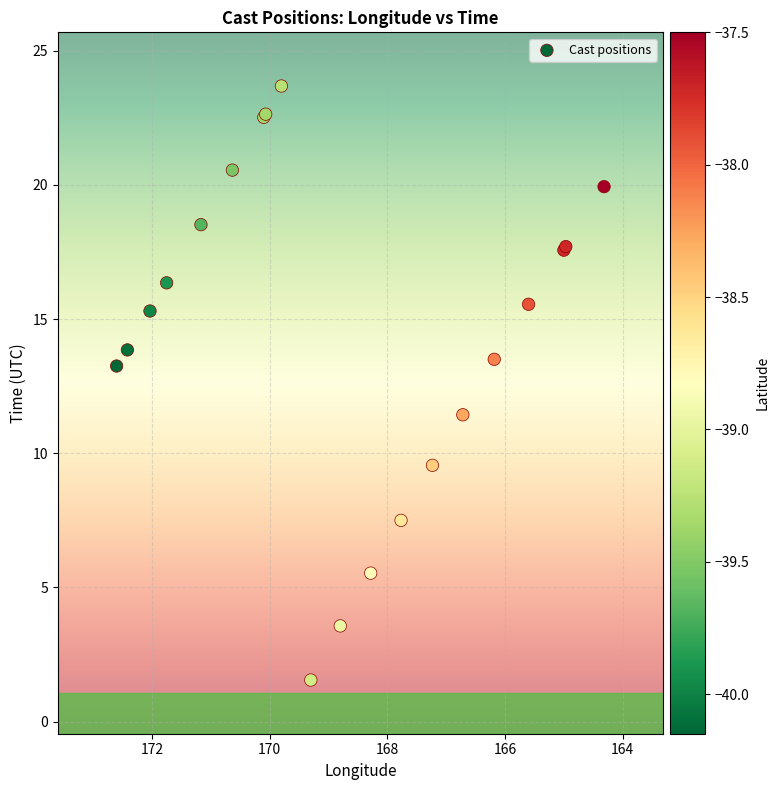

What Y value in the scatter plot is closest to 12?

11.4